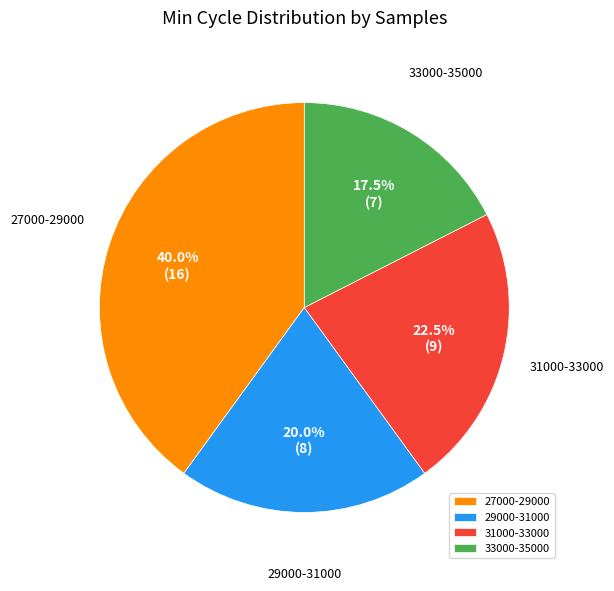

Which slice is the largest?

27000-29000